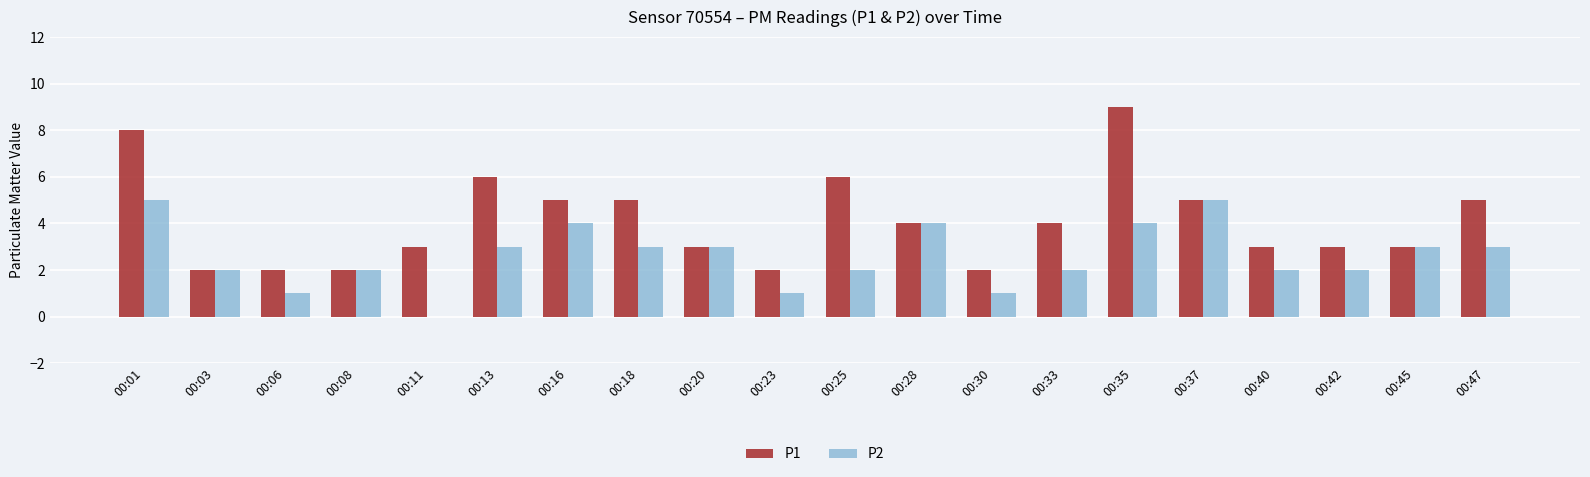

Reading left to right, list all the values displayed in this chart.

P1: 00:01=8	00:03=2	00:06=2	00:08=2	00:11=3	00:13=6	00:16=5	00:18=5	00:20=3	00:23=2	00:25=6	00:28=4	00:30=2	00:33=4	00:35=9	00:37=5	00:40=3	00:42=3	00:45=3	00:47=5
P2: 00:01=5	00:03=2	00:06=1	00:08=2	00:11=0	00:13=3	00:16=4	00:18=3	00:20=3	00:23=1	00:25=2	00:28=4	00:30=1	00:33=2	00:35=4	00:37=5	00:40=2	00:42=2	00:45=3	00:47=3